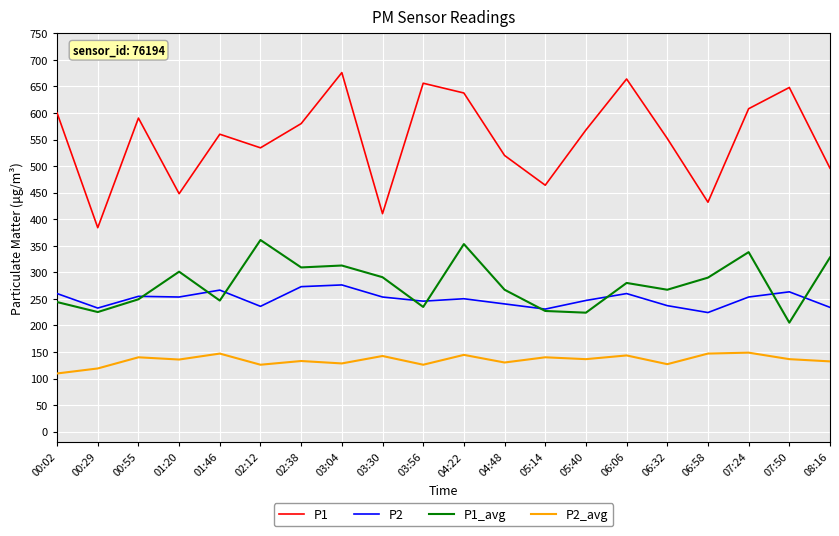

Which series has the largest total across all categories?

P1